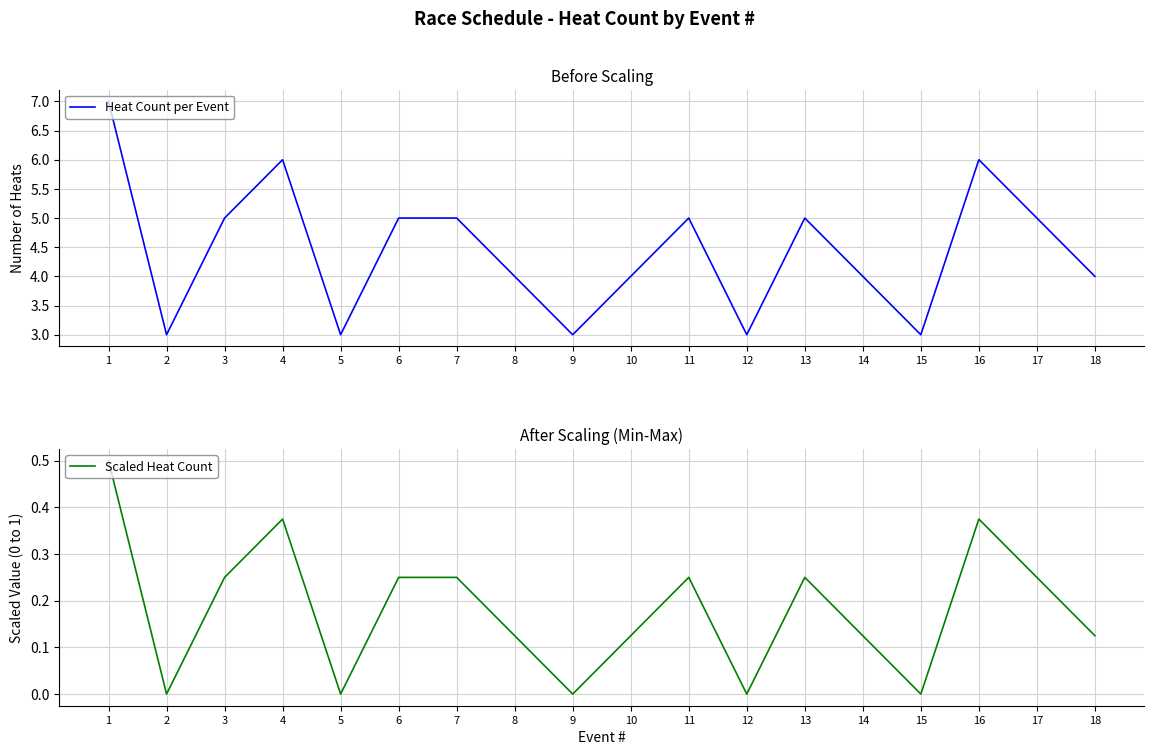

True or false: Heat Count per Event has a value of 1.3 at 10.

False